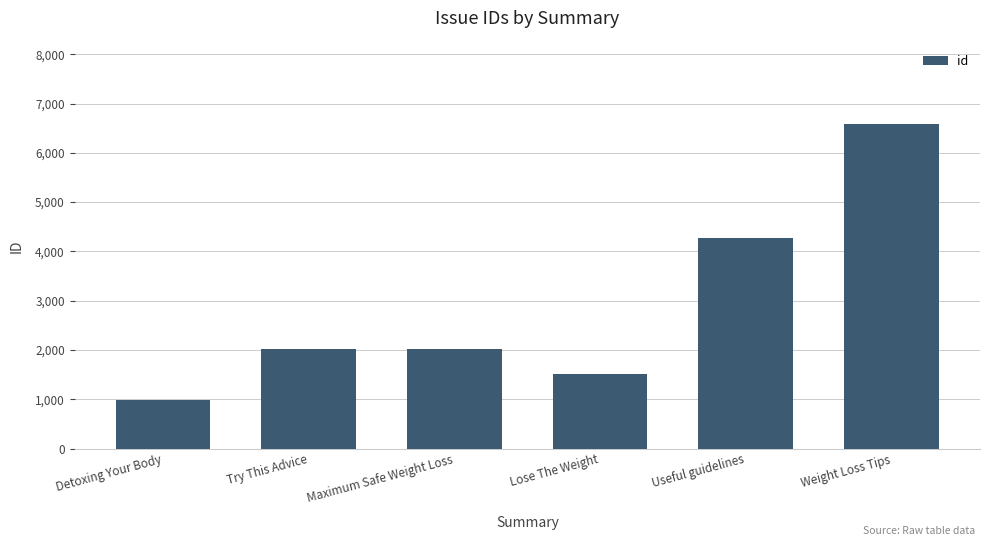

Approximately how many times larger is the value at Lose The Weight compared to Detoxing Your Body?

1.5